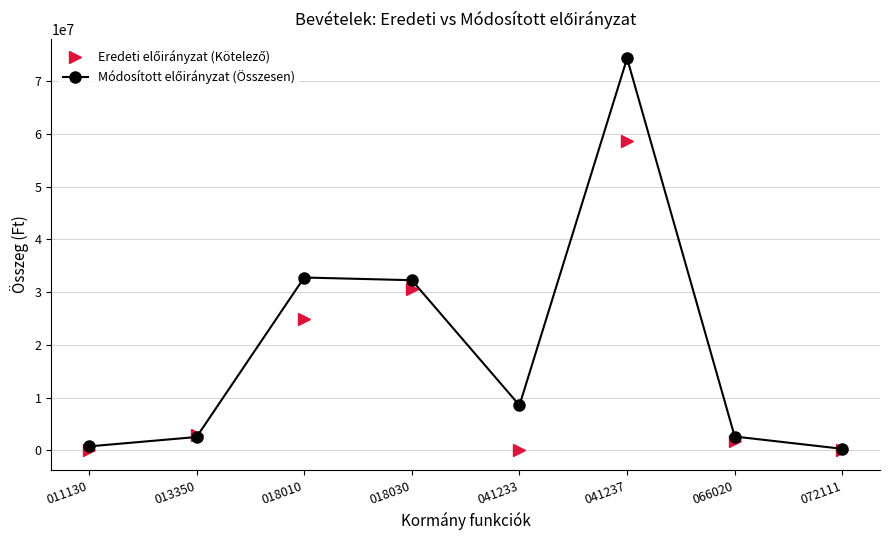

What is the greatest value displayed?

74329946